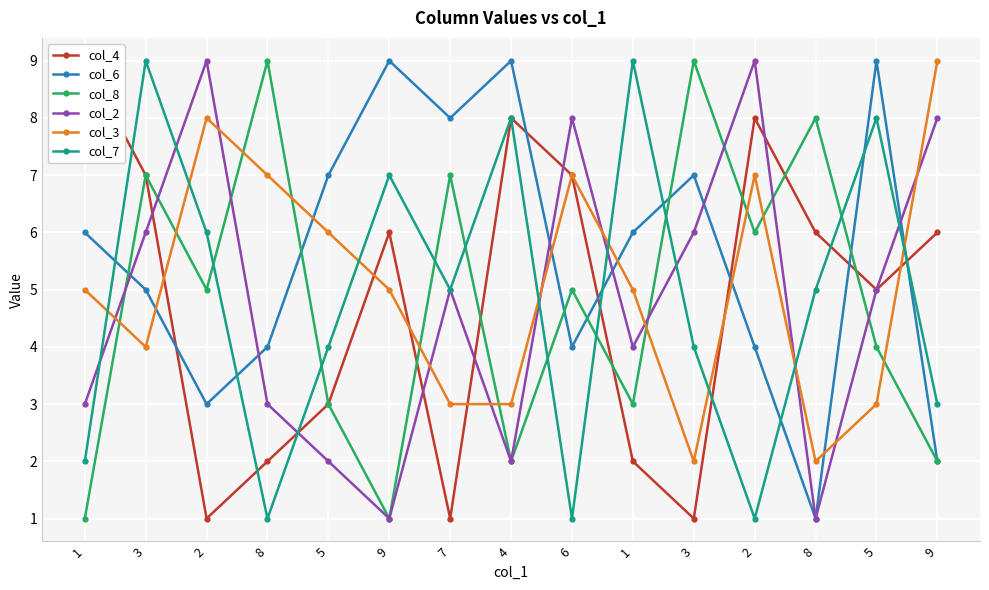

List the labels in order of col_2 value, smallest first.

9, 8, 5, 4, 1, 8, 1, 7, 5, 3, 3, 6, 9, 2, 2